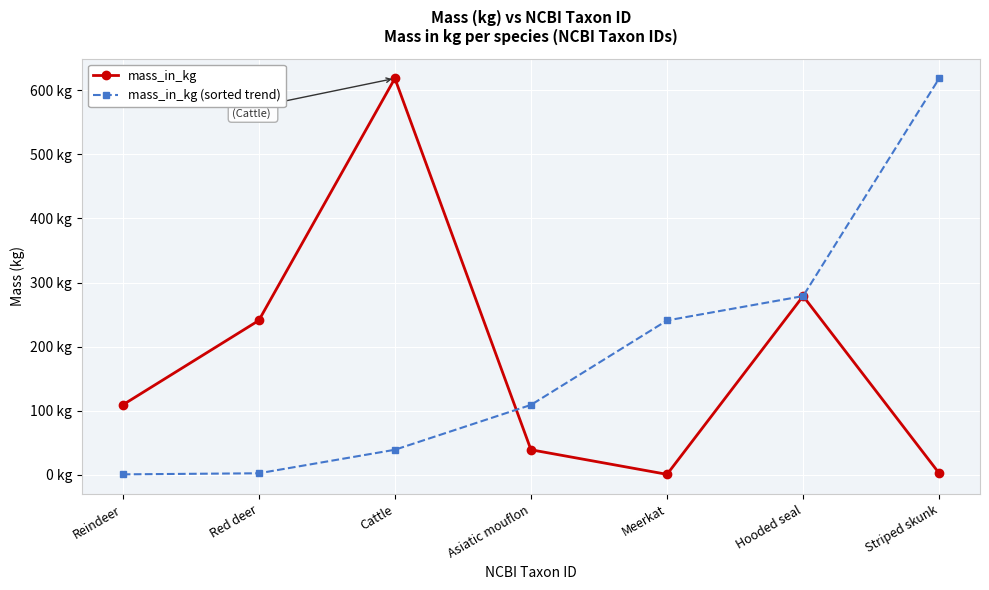

What is the value of the mass_in_kg (sorted trend) point at the 4th from the left?

109.1